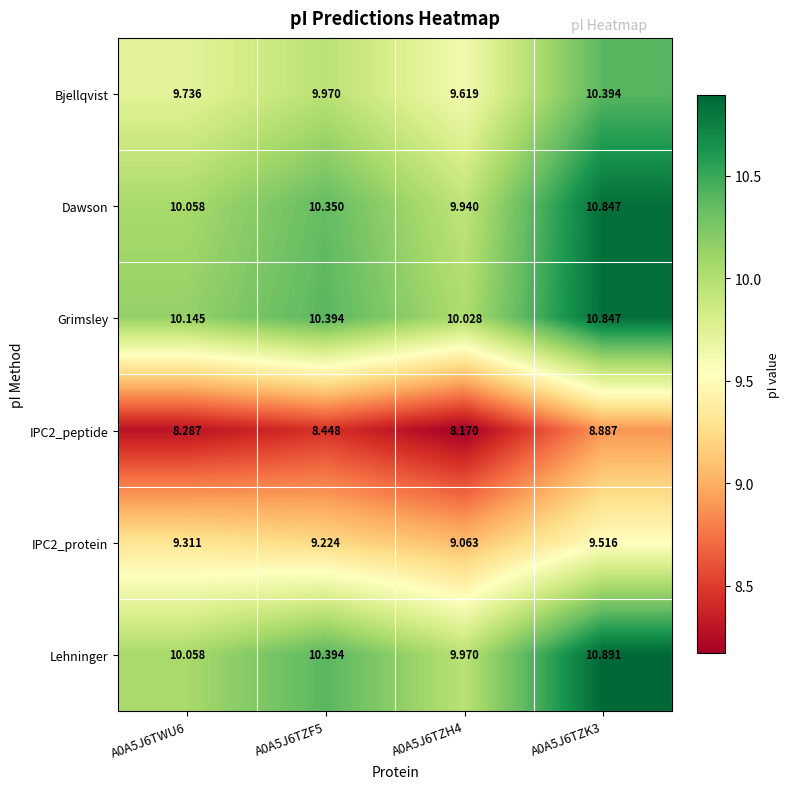

Which series has the largest total across all categories?

Grimsley